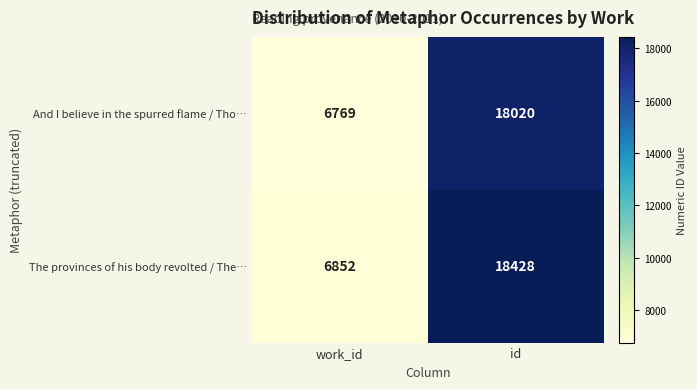

How many data points in The provinces of his body revolted / The… are less than 18428?

1